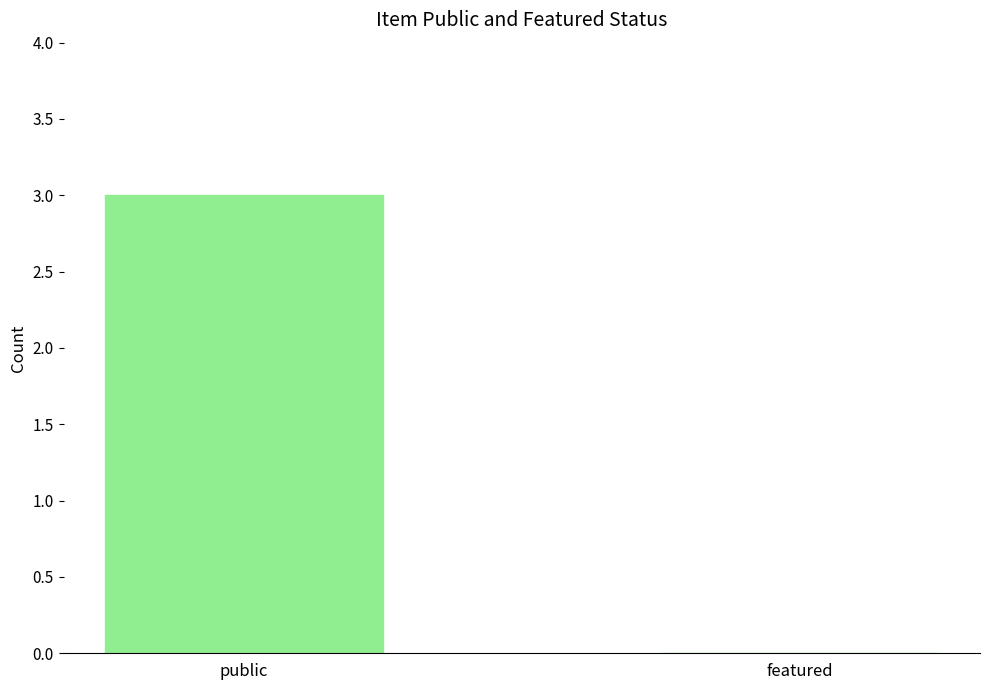

True or false: the data shows 0 at featured.

True